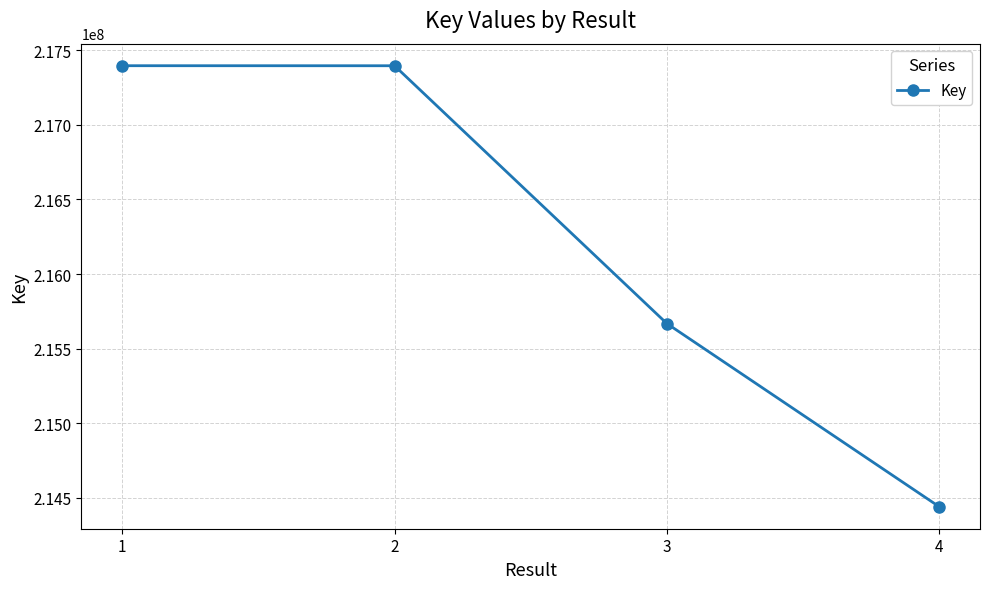

Approximately how many times larger is the value at 2 compared to 3?

1.0